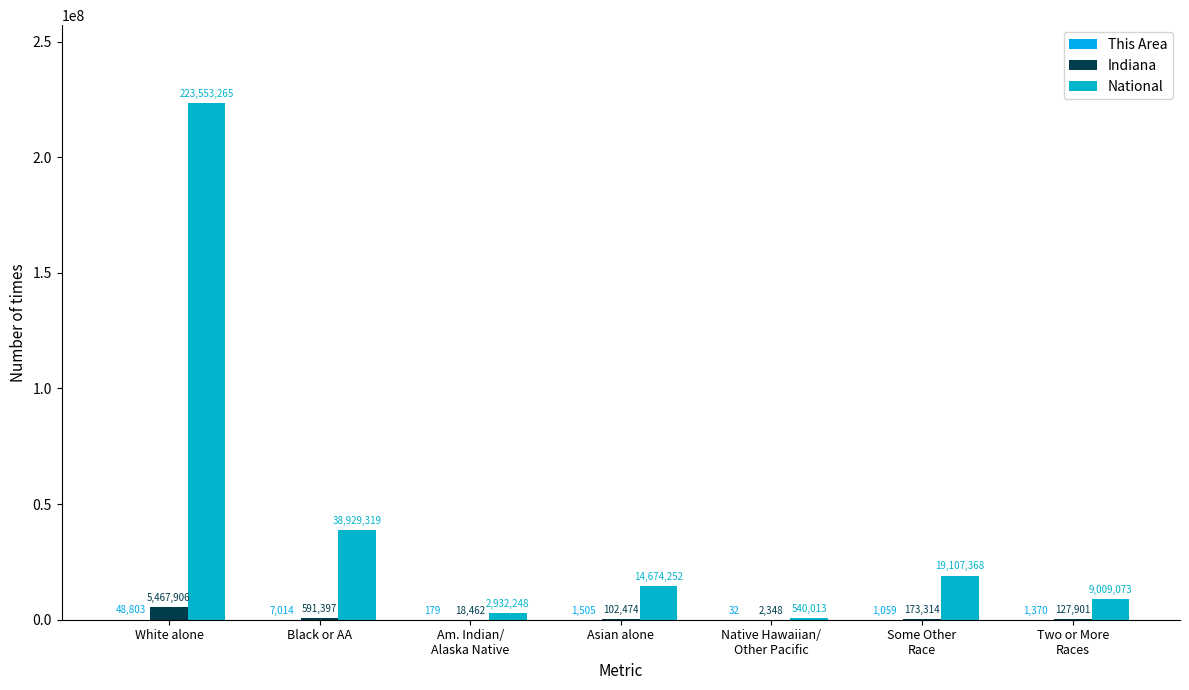

Which category has the lowest value in the This Area series?

Native Hawaiian/
Other Pacific